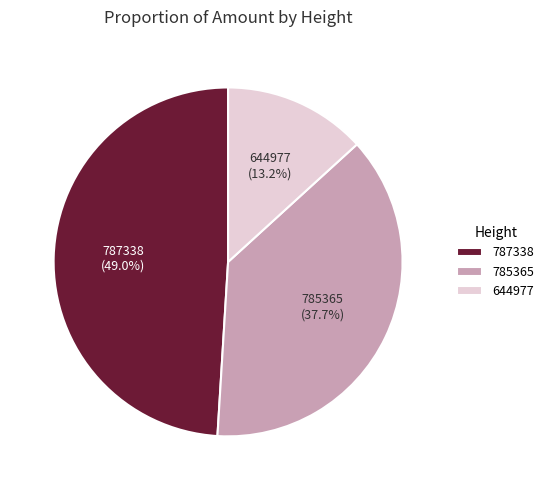

How many slices are in this pie chart?

3